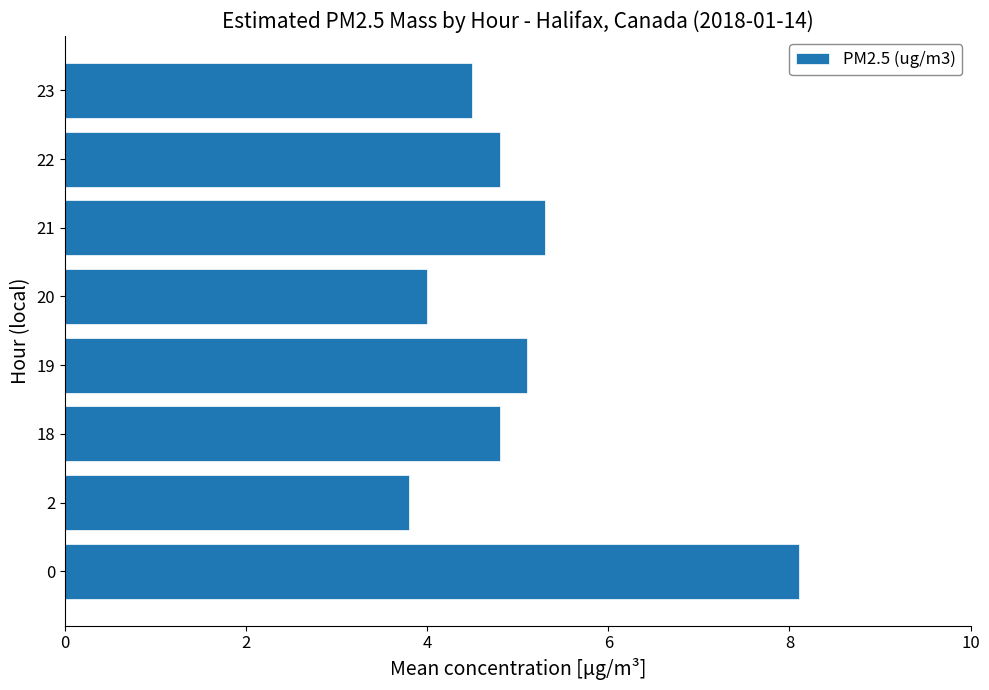

Which has a higher value, 22 or 19?

19